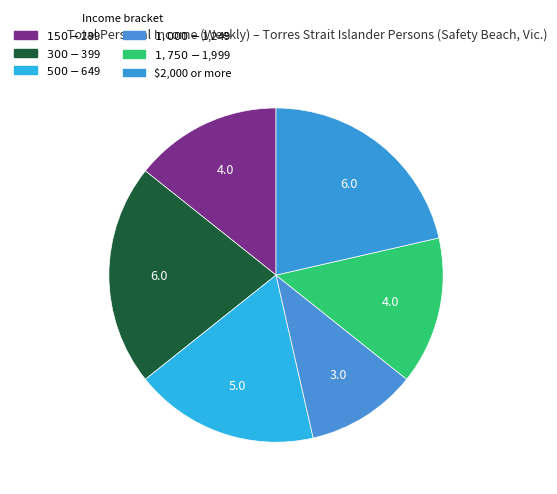

What is the largest slice in the pie chart?

$300-$399